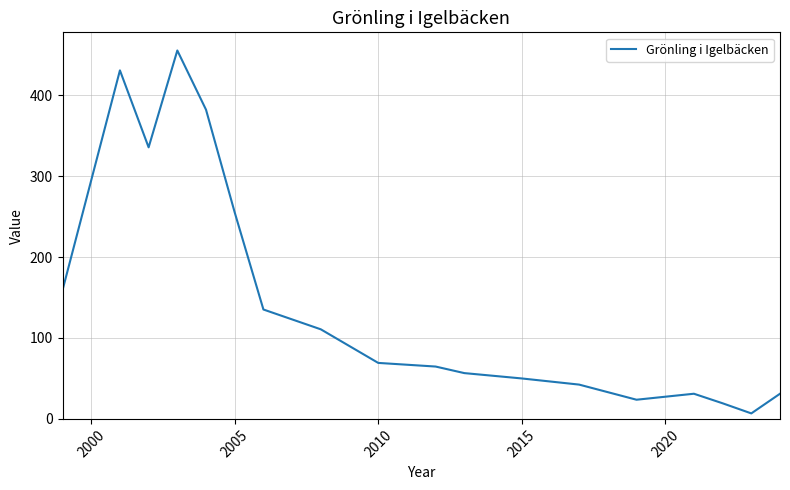

How many lines are shown in the chart?

1